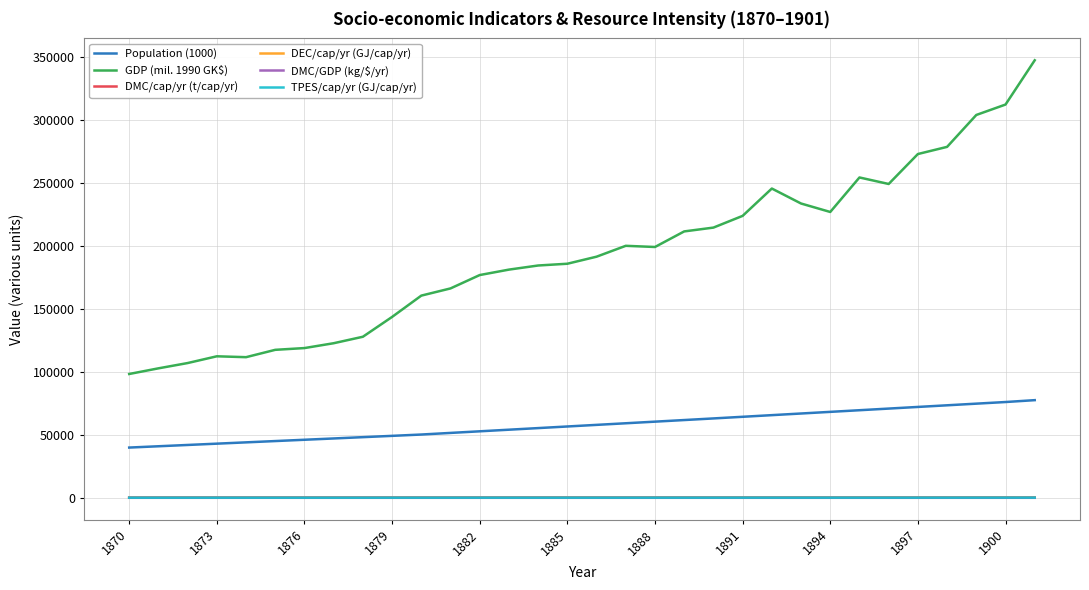

How many distinct data groups are displayed?

6